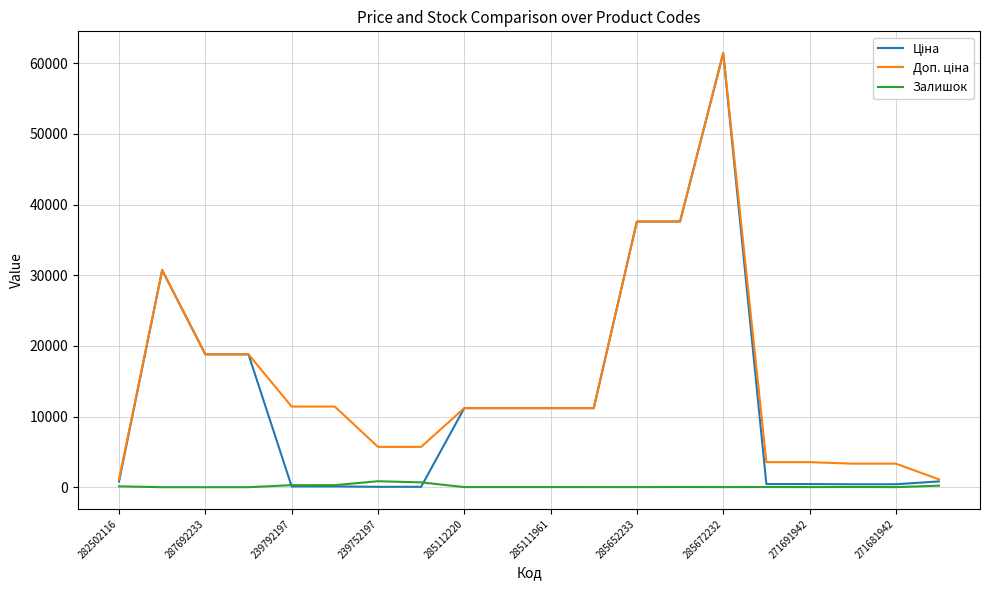

What is the maximum value shown in the chart?

61434.3